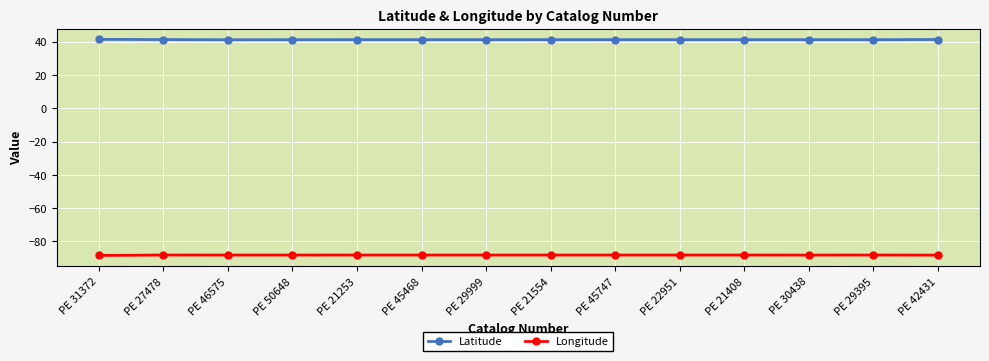

The value of Longitude at PE 45747 is -118.6. True or false?

False